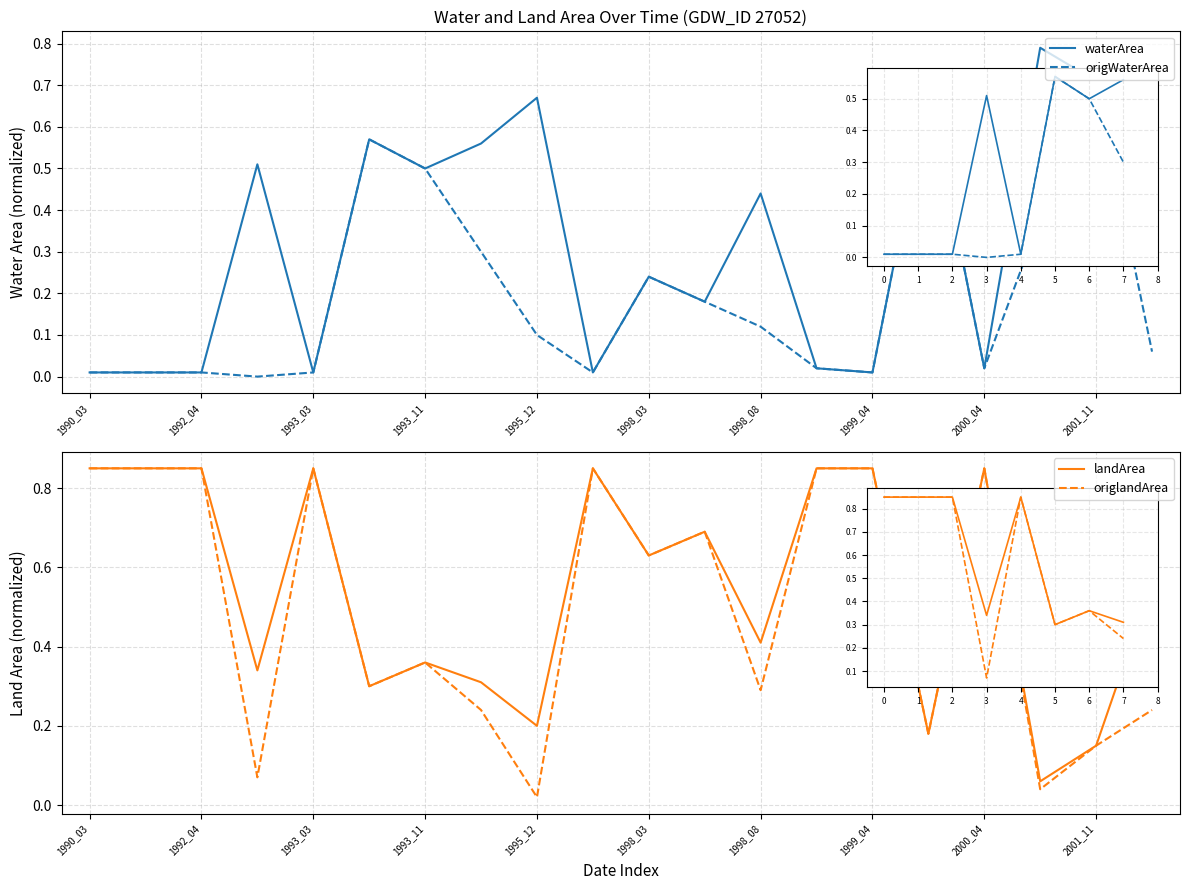

What is the average value of the origWaterArea series?

0.2